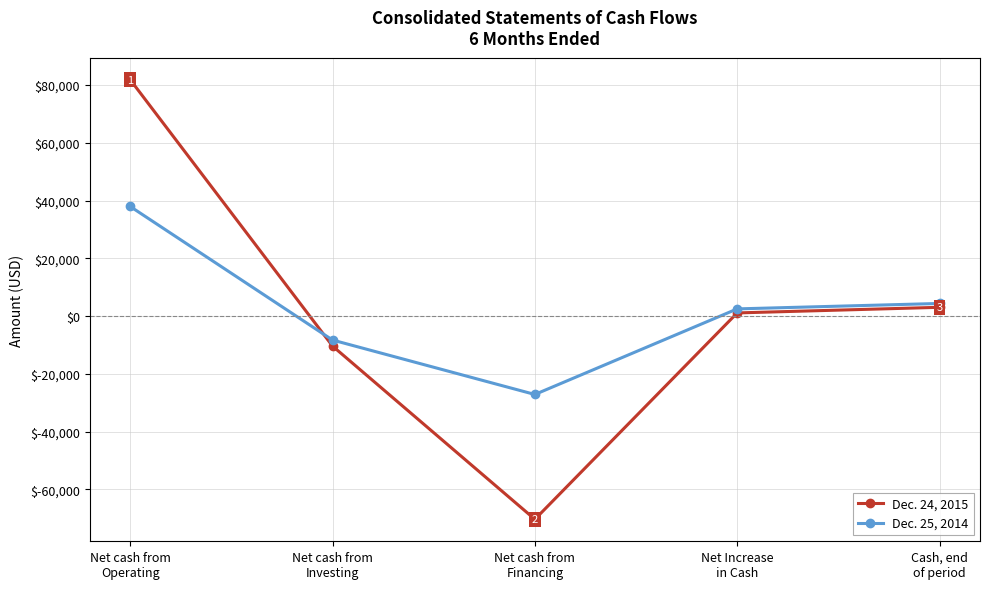

True or false: Dec. 25, 2014 has more than 1 points higher than both neighbors.

False